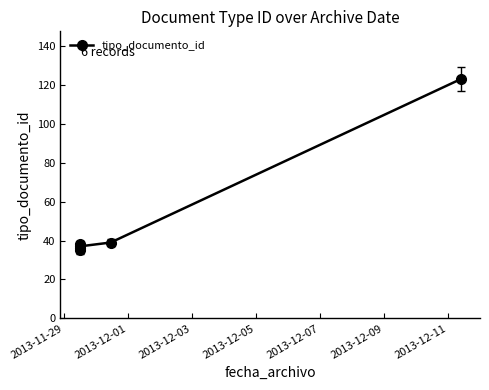

How many series are shown in this chart?

1